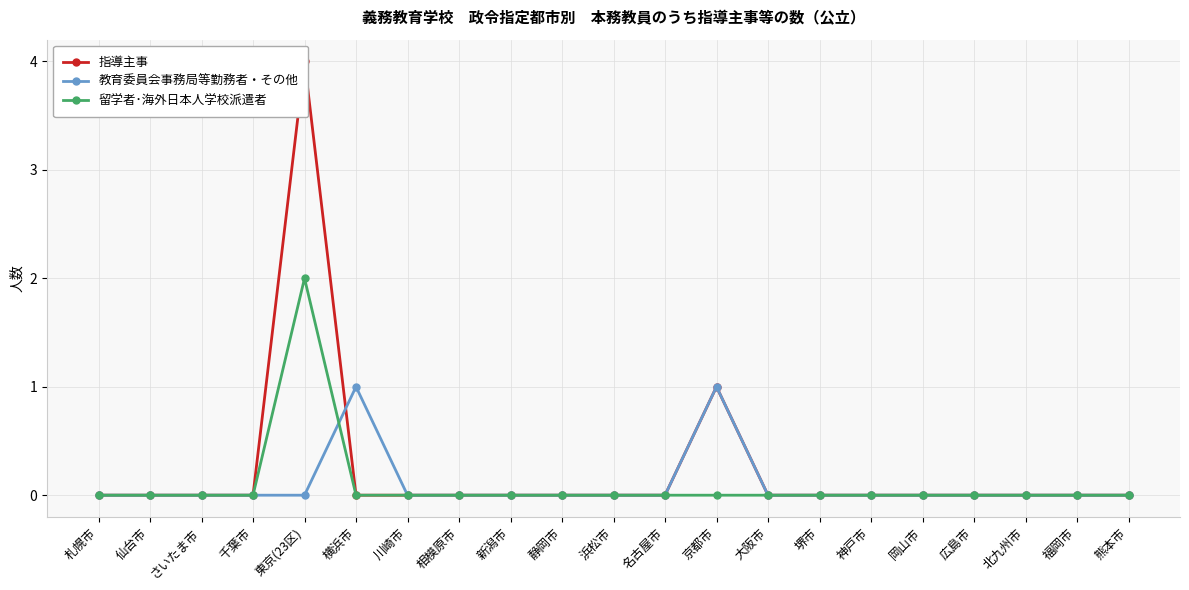

What is the maximum value for 留学者･海外日本人学校派遣者?

2